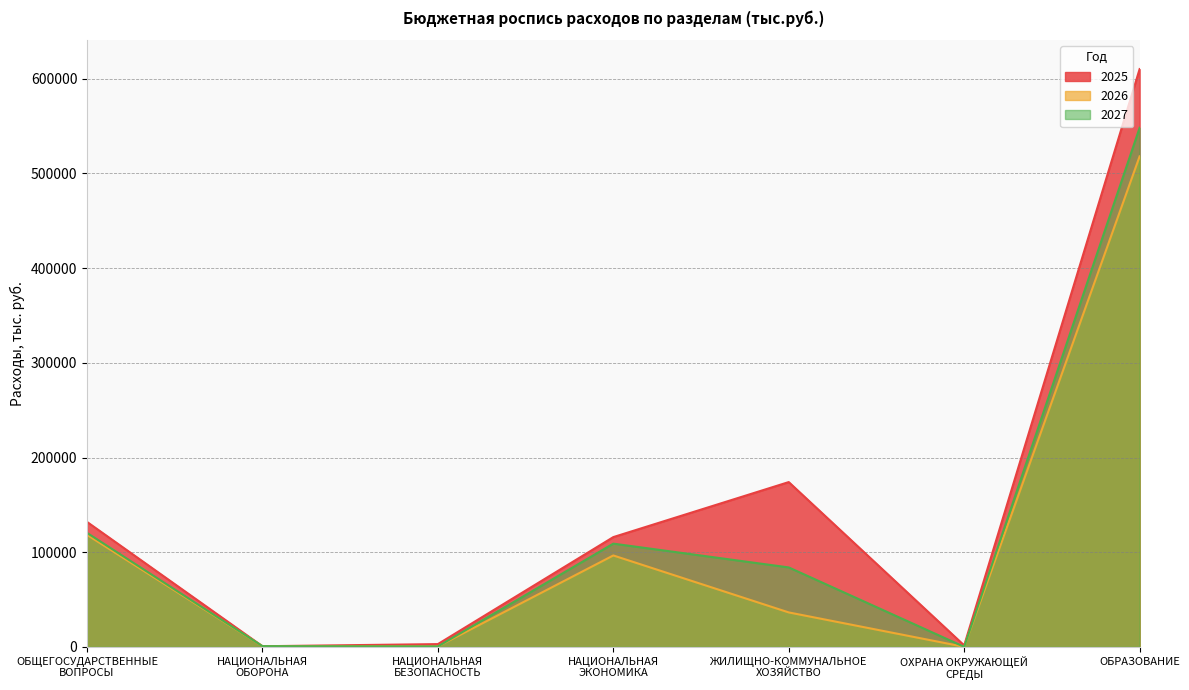

What is the label of the 3rd point from the left?

НАЦИОНАЛЬНАЯ
БЕЗОПАСНОСТЬ